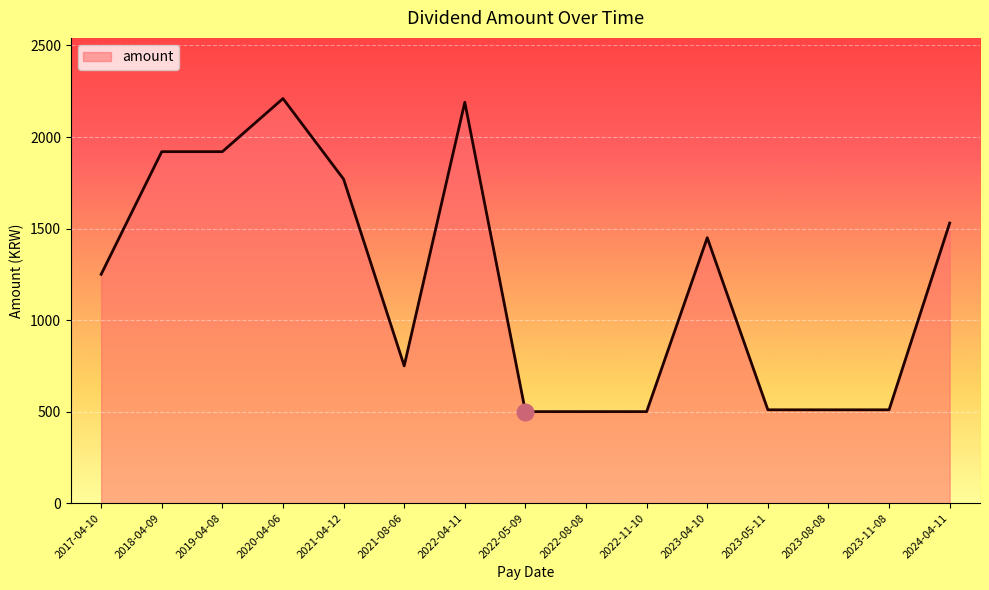

True or false: the data has more than 0 interior local peaks.

True